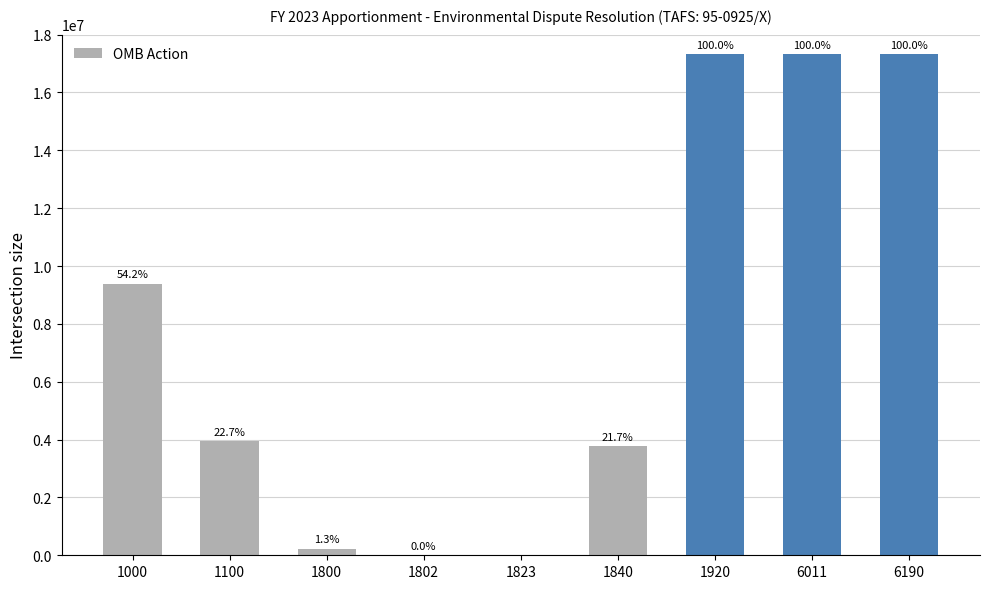

What is the sum of the values at 1800 and 6190?

17569323